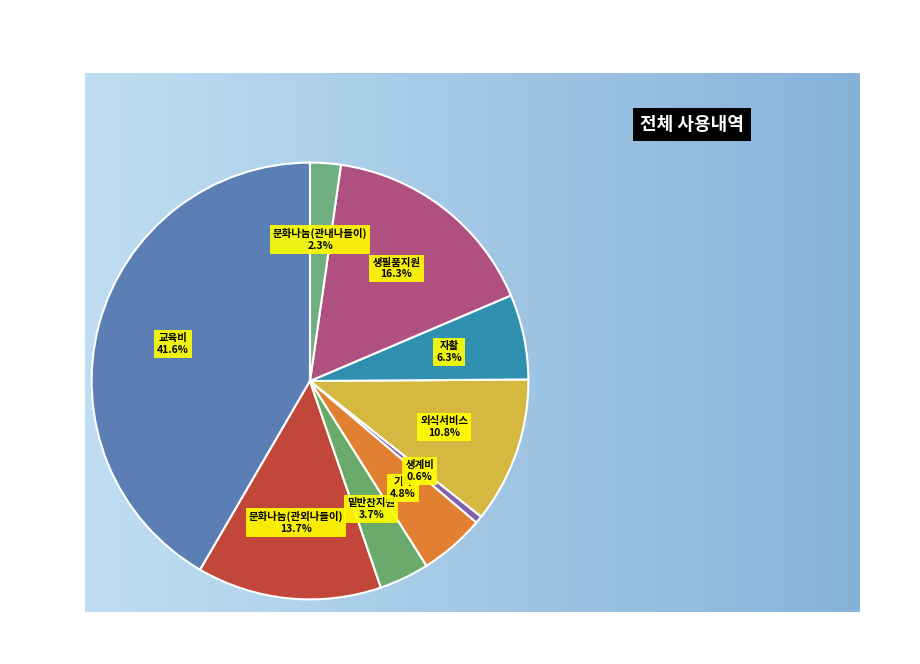

Between 외식서비스 and 교육비, which is larger?

교육비